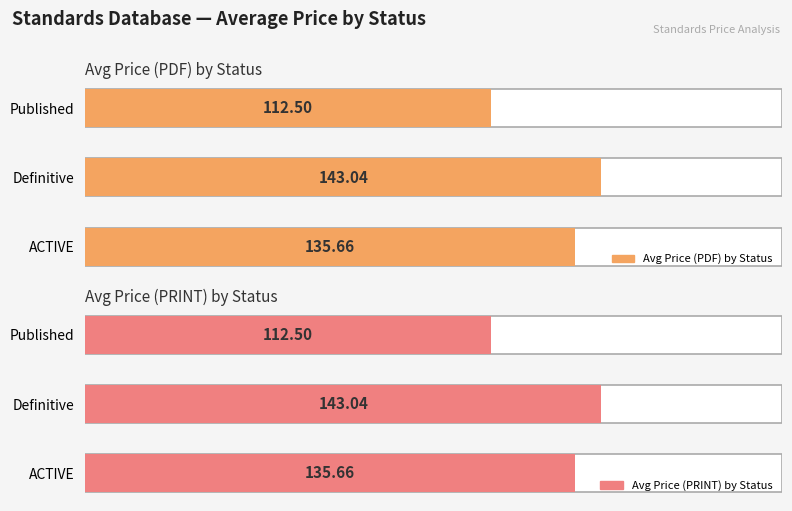

What is the total value across all series at 1?

286.1